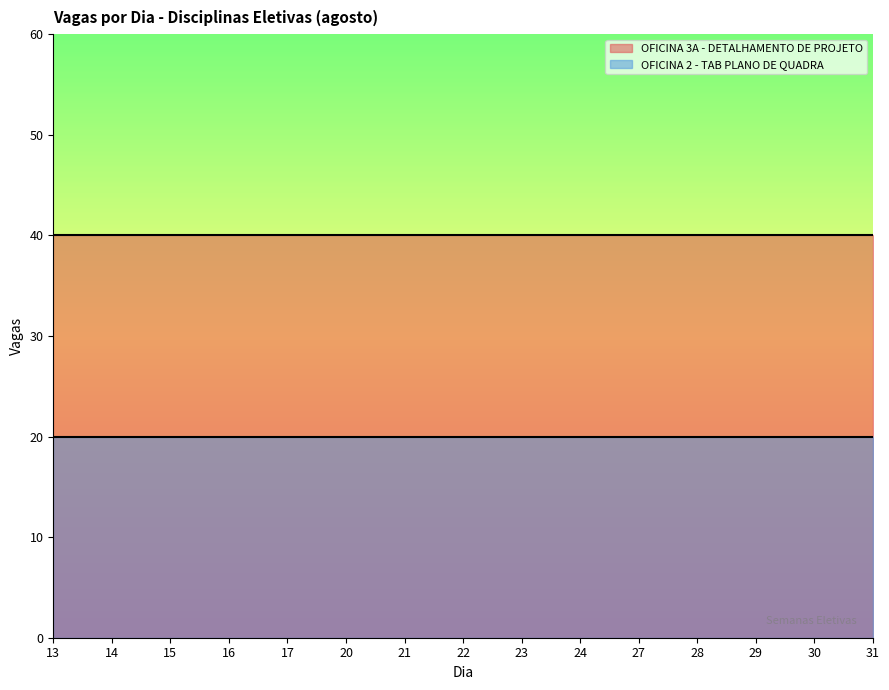

The value of OFICINA 2 - TAB PLANO DE QUADRA at 29 is 20. True or false?

True